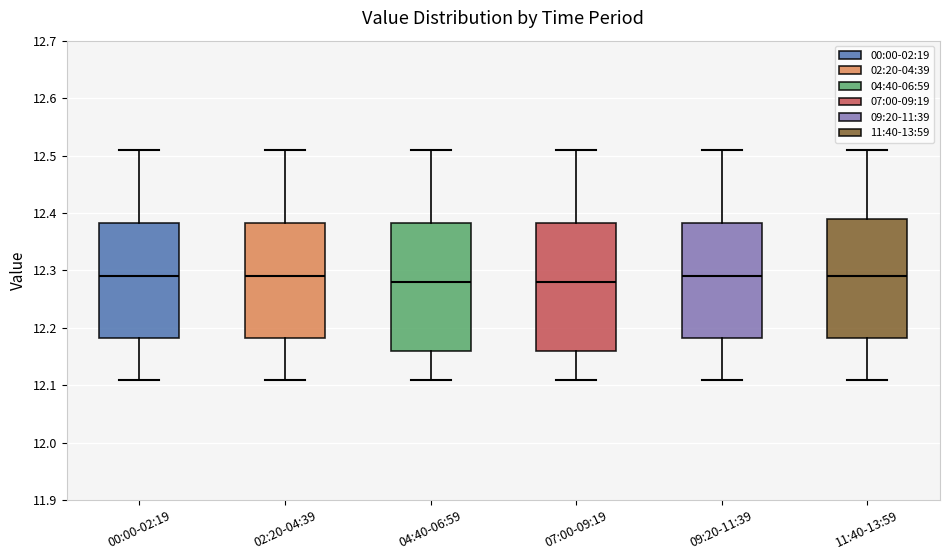

Where does the median line of the box for 02:20-04:39 sit on the y-axis? The values are not printed on the chart, so give them approximately, as read against the axis.

12.29